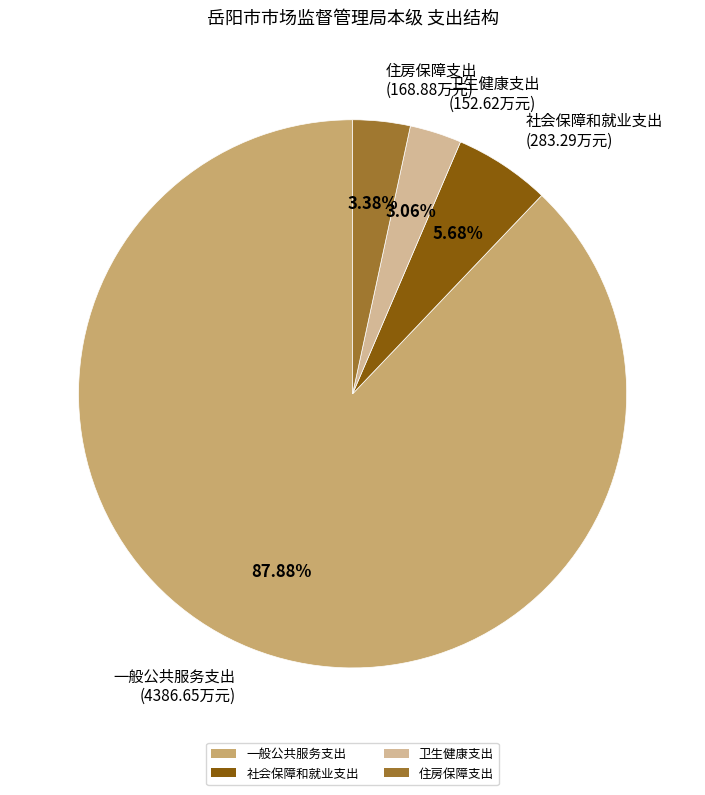

How many slices are in this pie chart?

4